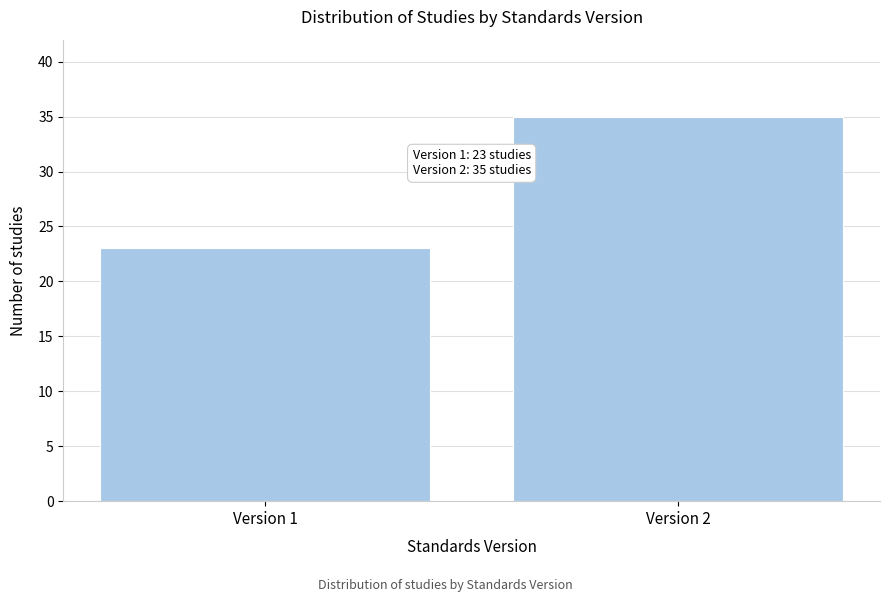

Reading right to left, extract all data points from this chart.

35	23